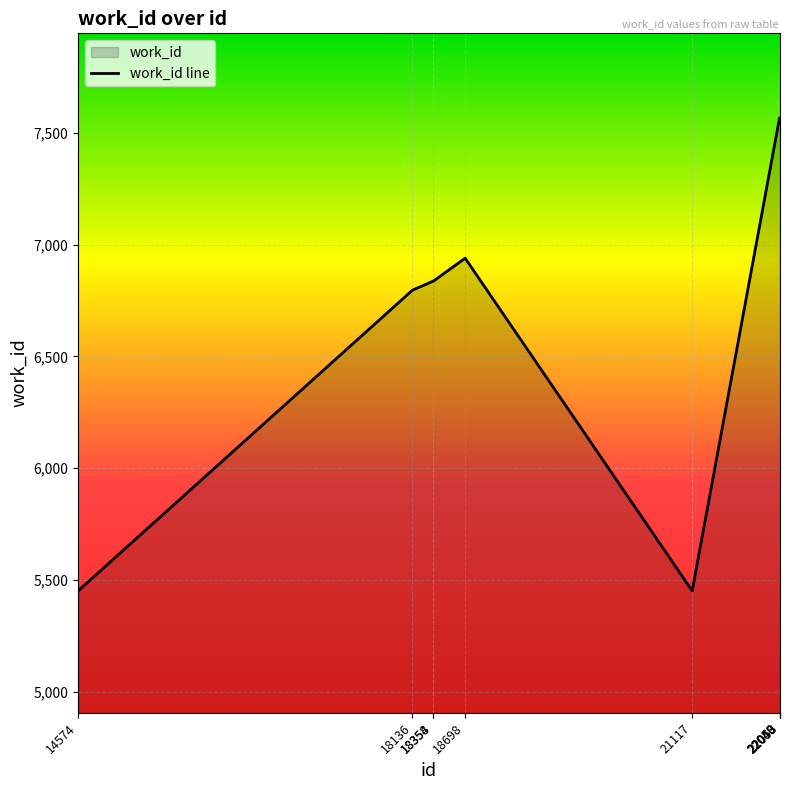

What is the minimum value shown in the chart?

5452